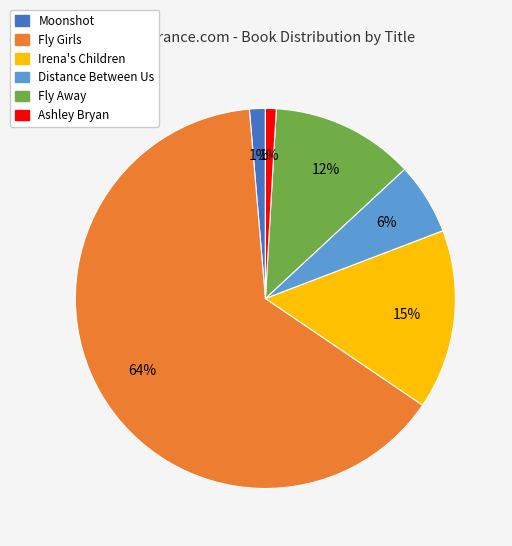

Count the number of slices in the pie.

6